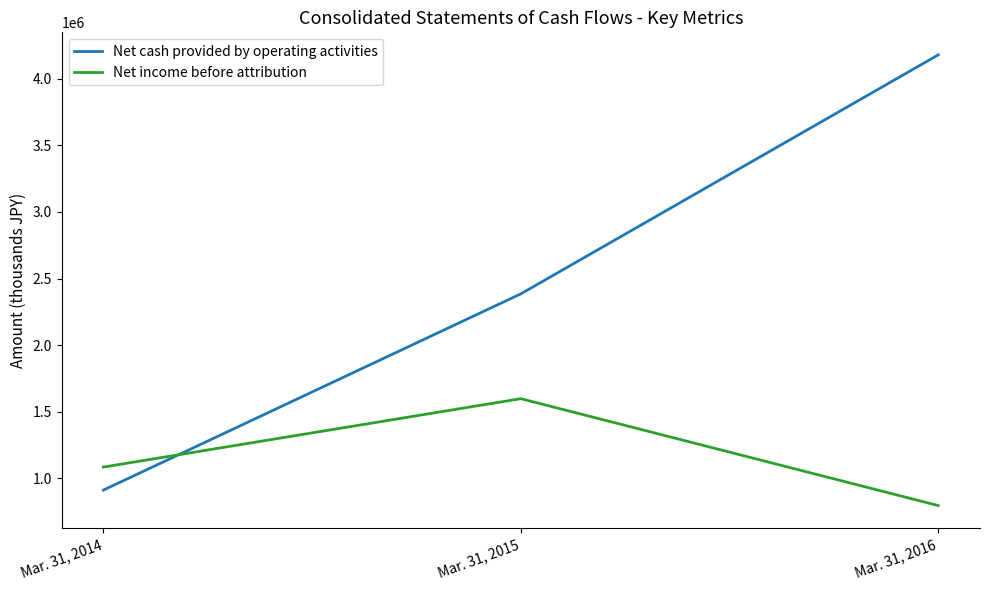

The value of Net income before attribution at Mar. 31, 2015 is 609213. True or false?

False